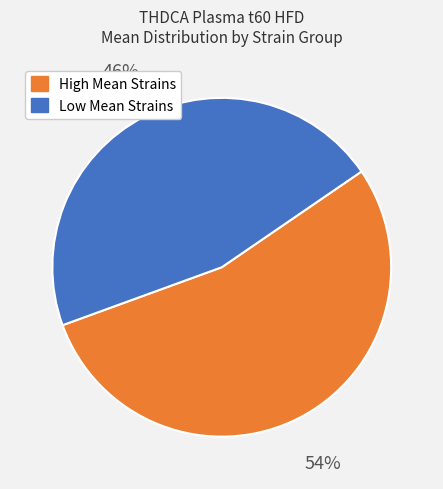

Is there any slice that represents more than half of the pie?

Yes